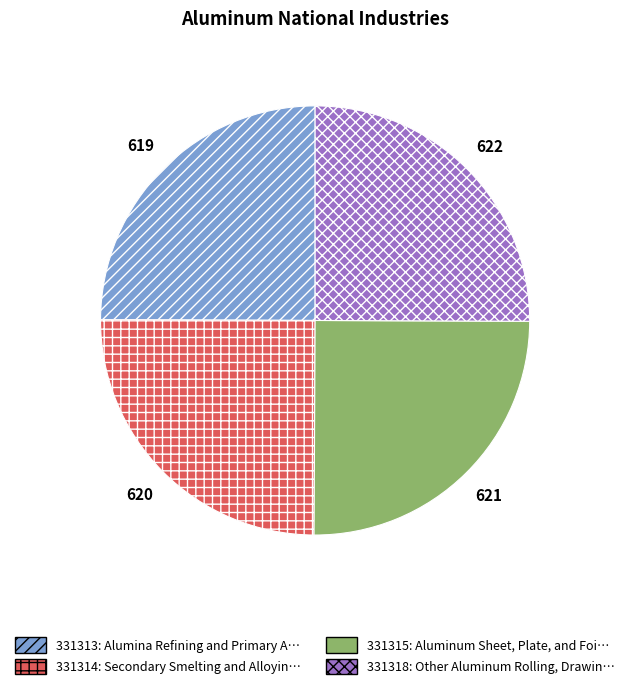

How many slices are in this pie chart?

4